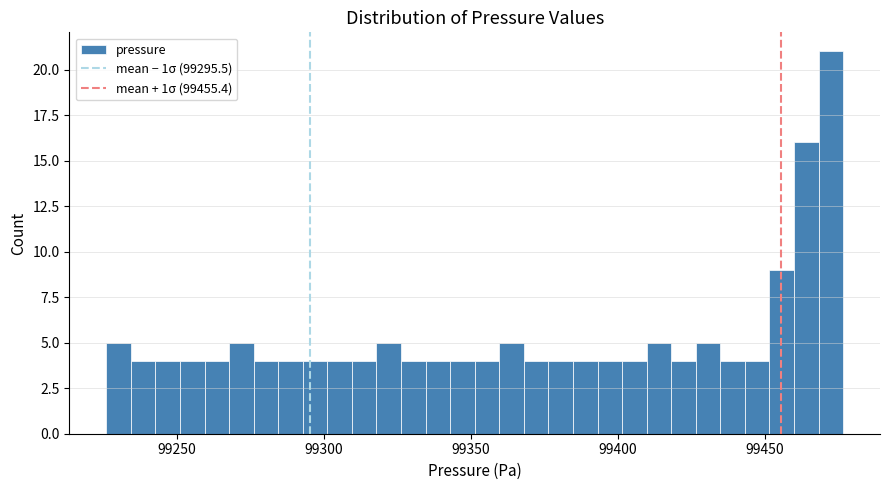

Read against the x-axis, roughly where is the centre of the tallest bar?

99475